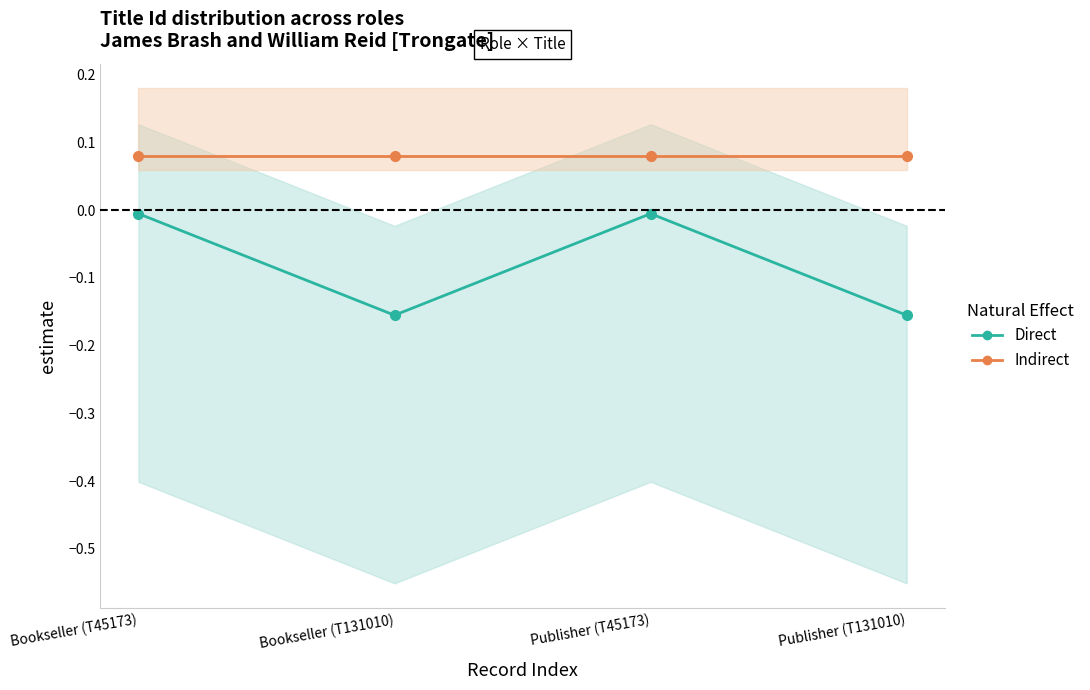

Reading left to right, what are all the values shown in this chart?

Direct: Bookseller (T45173)=-0.0	Bookseller (T131010)=-0.2	Publisher (T45173)=-0.0	Publisher (T131010)=-0.2
Indirect: Bookseller (T45173)=0.1	Bookseller (T131010)=0.1	Publisher (T45173)=0.1	Publisher (T131010)=0.1